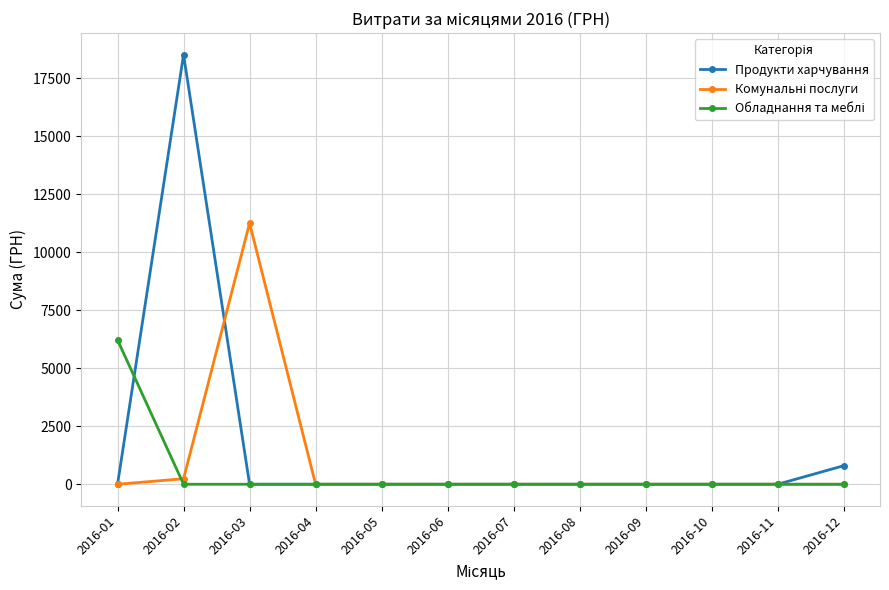

The value of Продукти харчування at 2016-08 is 0.0. True or false?

True